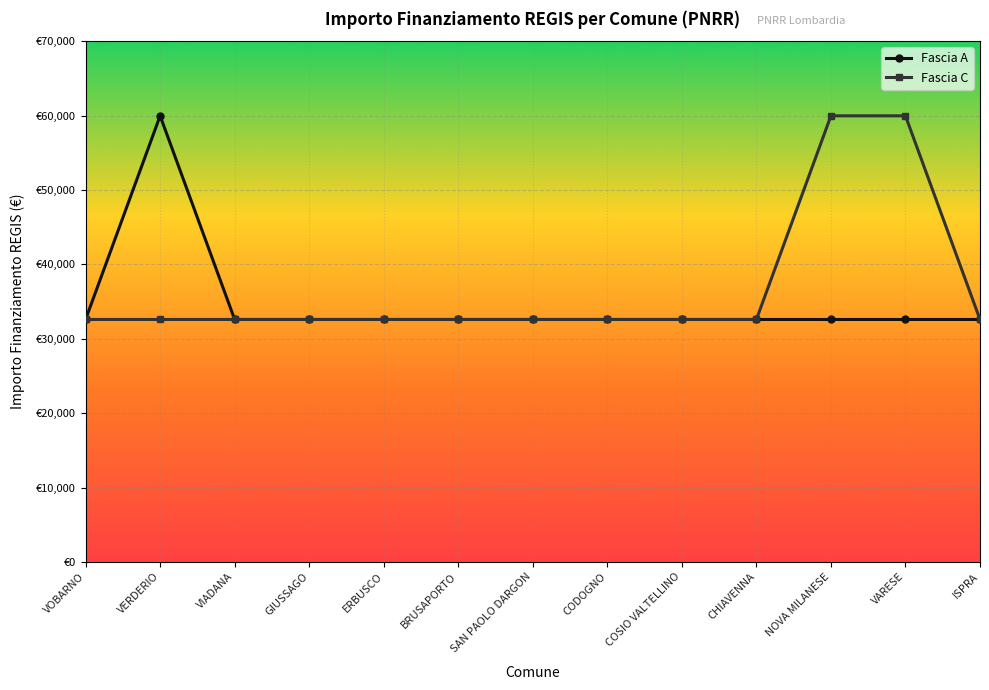

What position from the right is ISPRA?

1